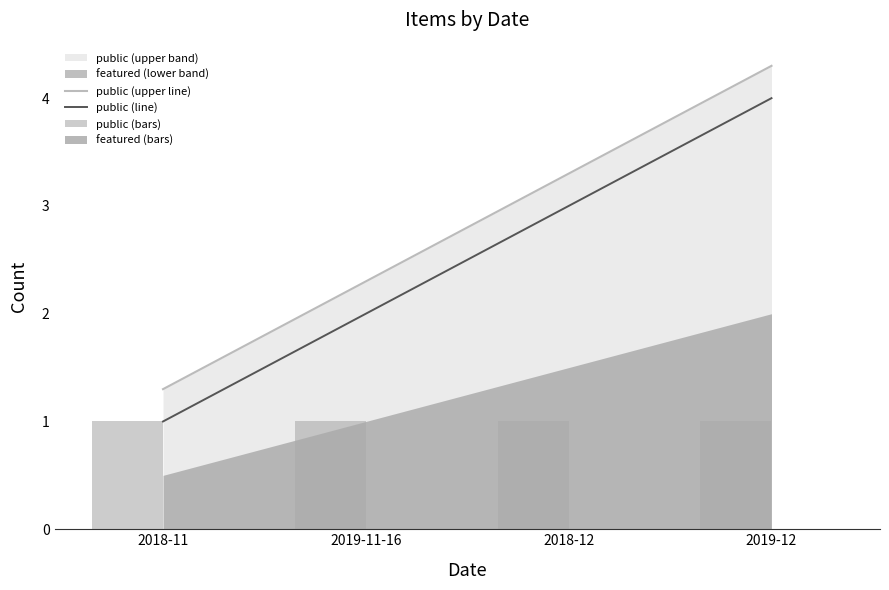

Is the value of public (line) at 2019-11-16 greater than the value of public (bars) at 2019-12?

Yes